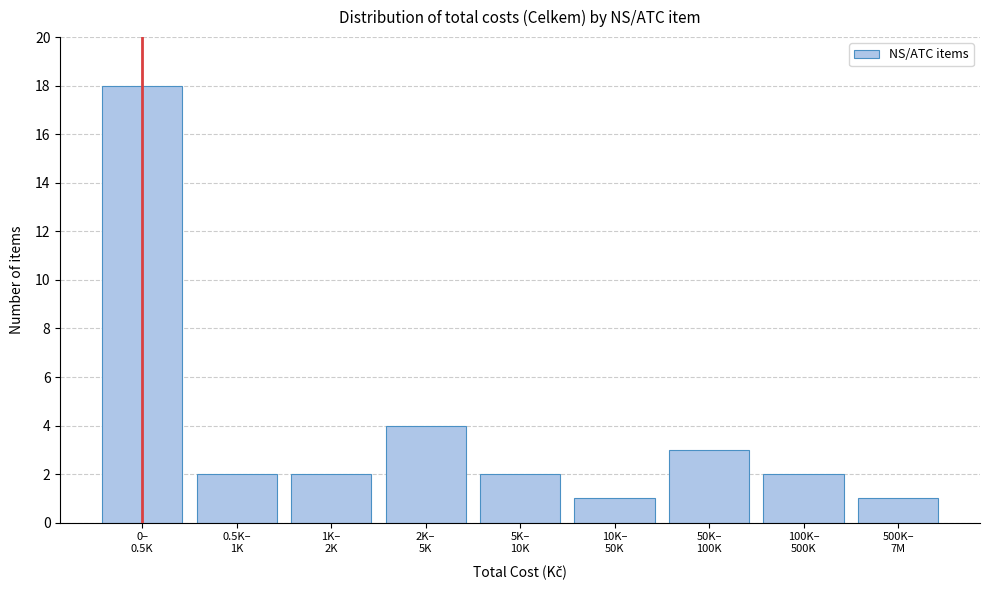

Reading right to left, what are all the values shown in this chart?

1	2	3	1	2	4	2	2	18